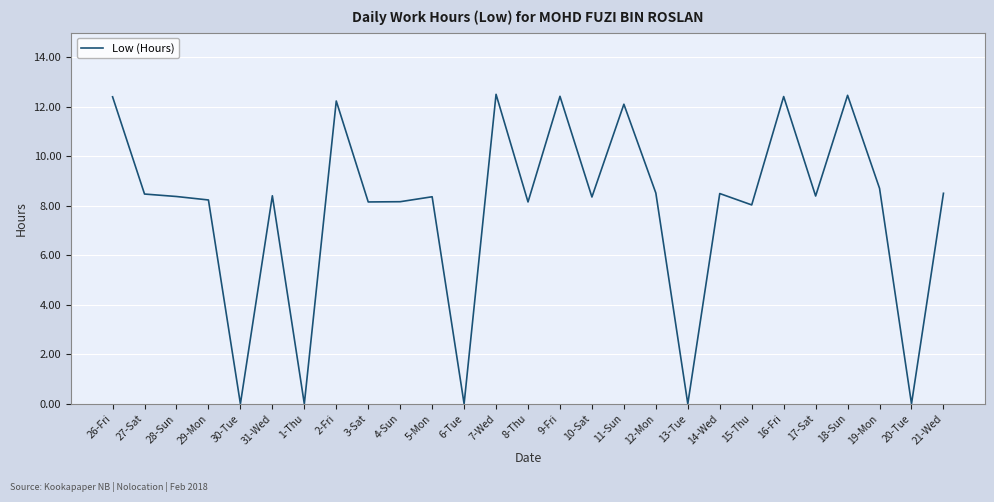

How many series are shown in this chart?

1